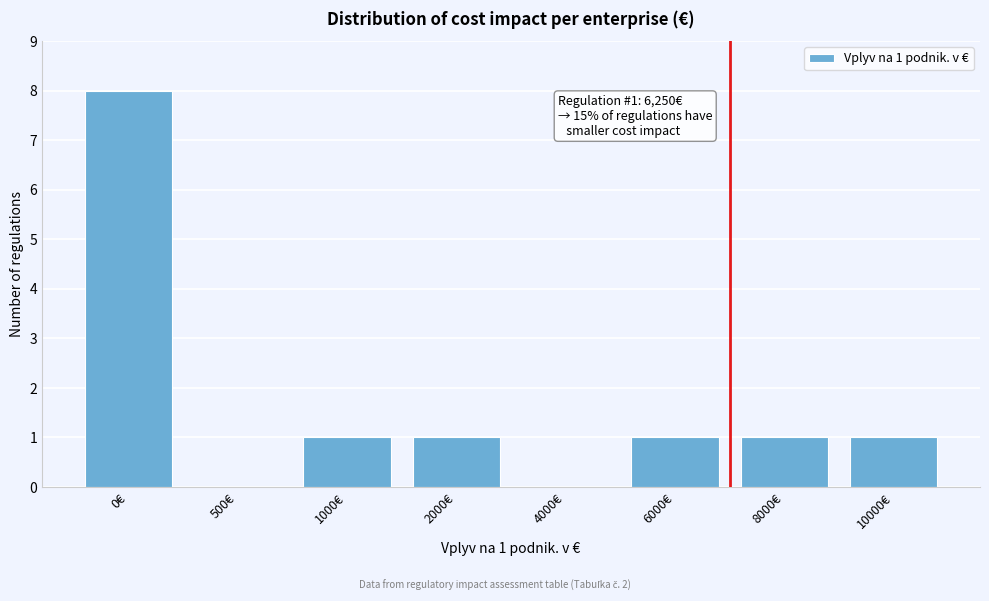

Reading left to right, list all the values displayed in this chart.

0€=8	500€=0	1000€=1	2000€=1	4000€=0	6000€=1	8000€=1	10000€=1